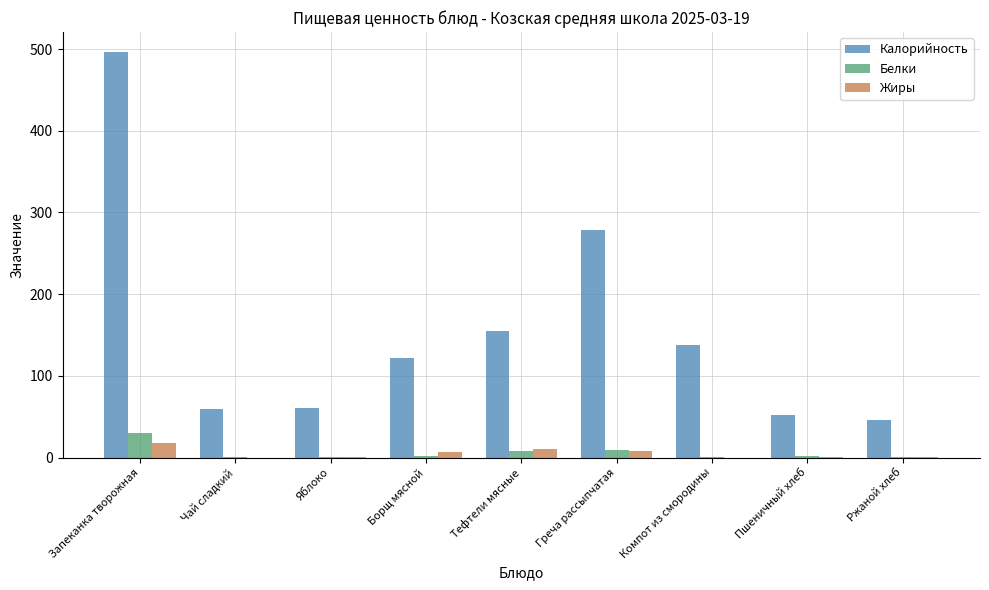

Between Чай сладкий and Греча рассыпчатая, which series saw the biggest shift?

Калорийность